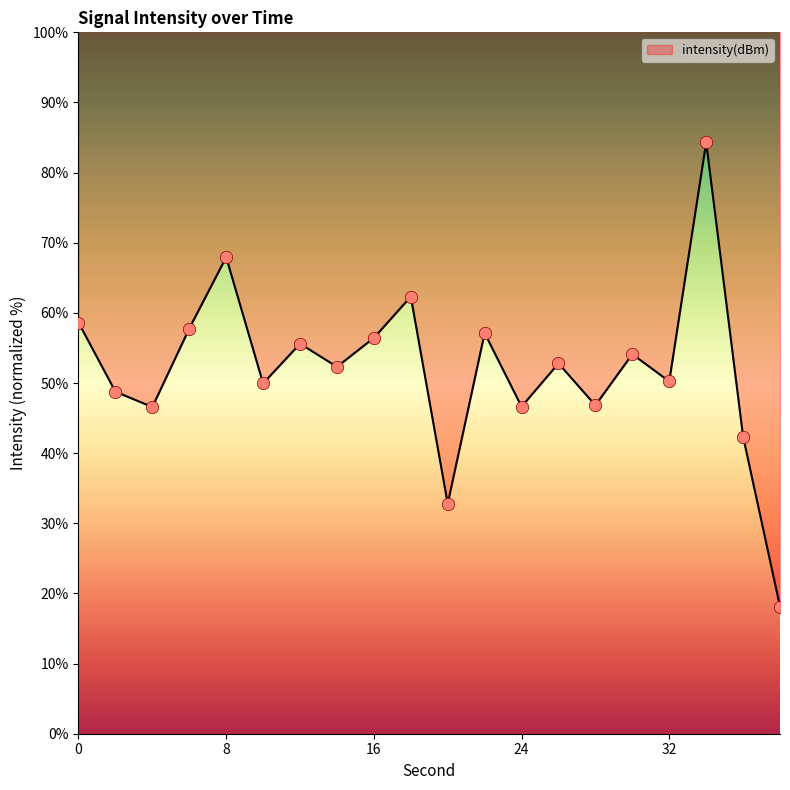

What is the change in value from 14 to 38?

-34.2